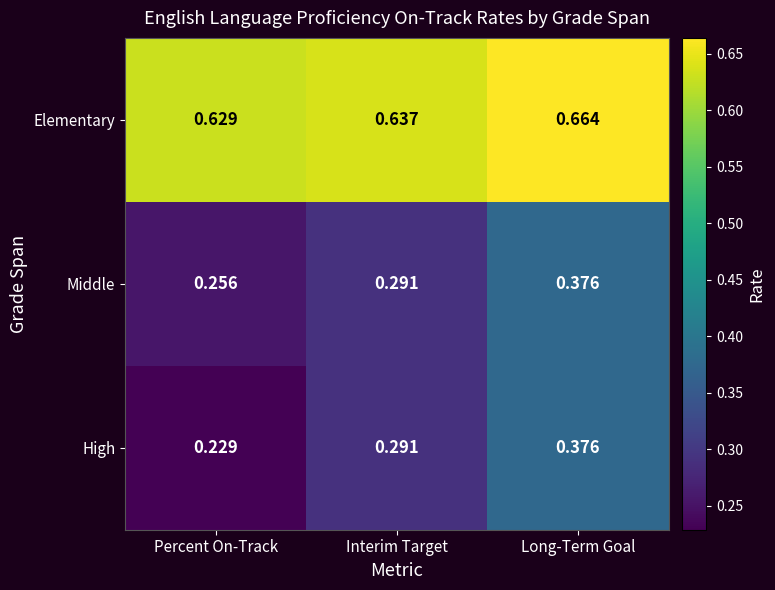

What is the total value across all series at Long-Term Goal?

1.4